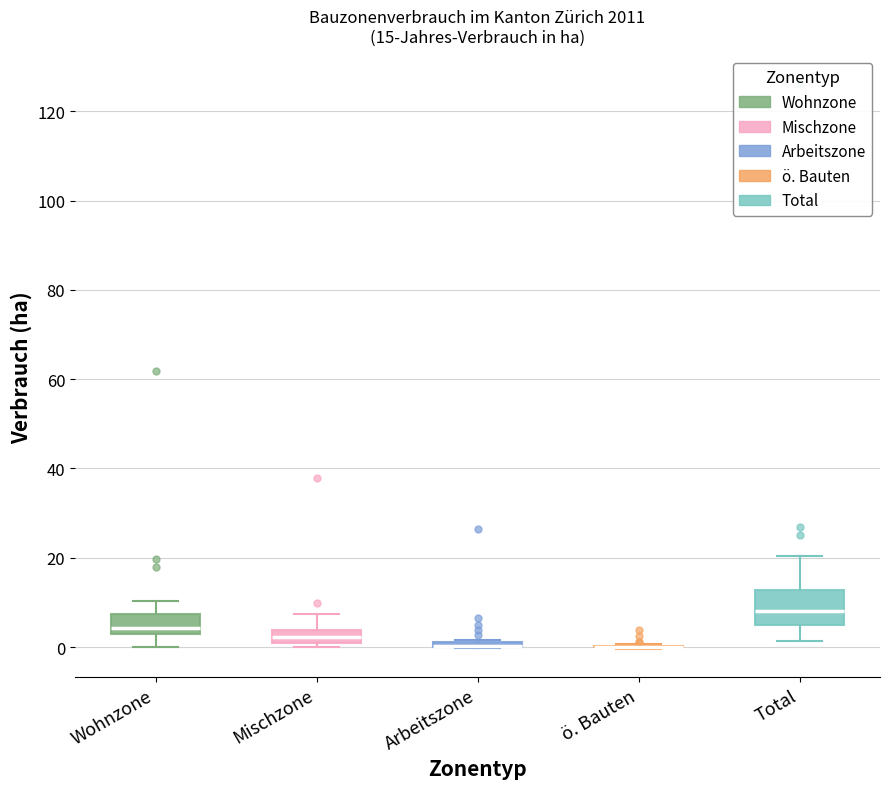

Comparing the boxes themselves (not the whiskers), which one is the tallest?

Total